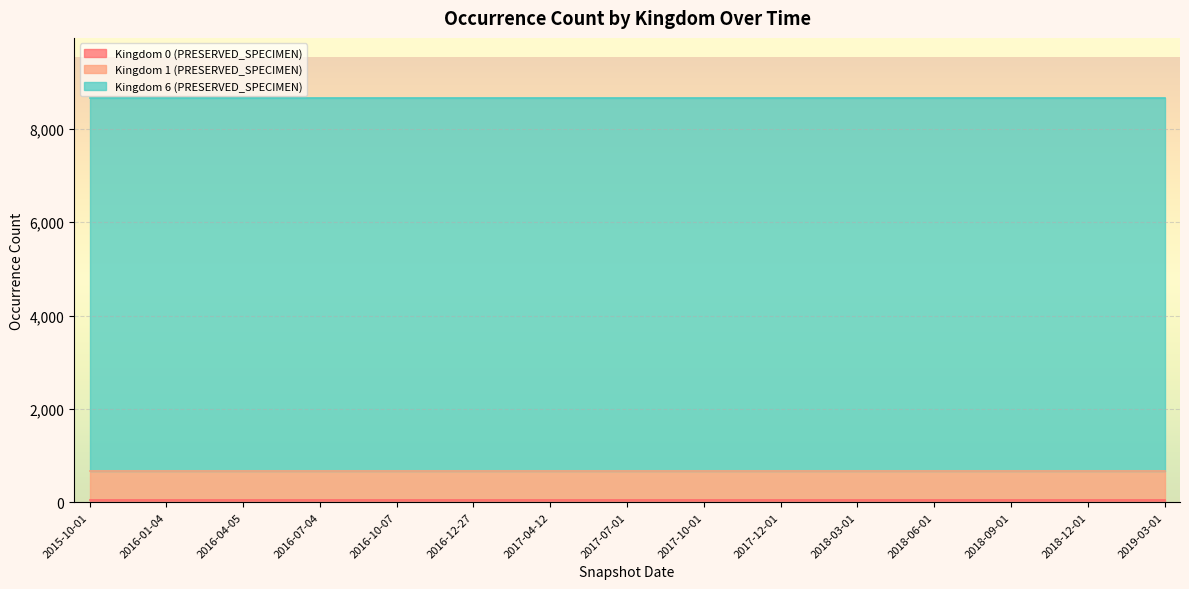

True or false: Kingdom 1 (PRESERVED_SPECIMEN) and Kingdom 6 (PRESERVED_SPECIMEN) cross at least once.

False